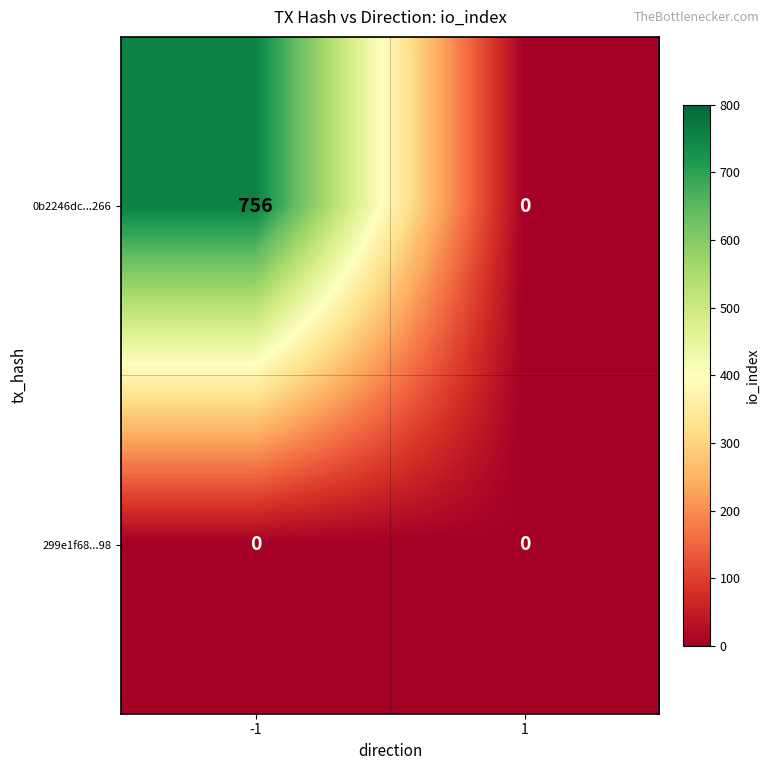

Which series has the largest range (max minus min)?

0b2246dc...266